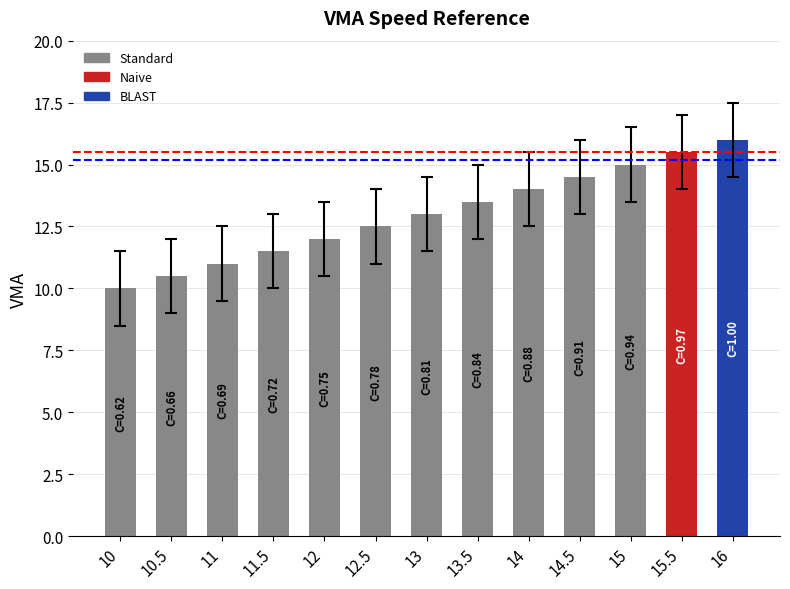

Does the chart contain any negative values?

No